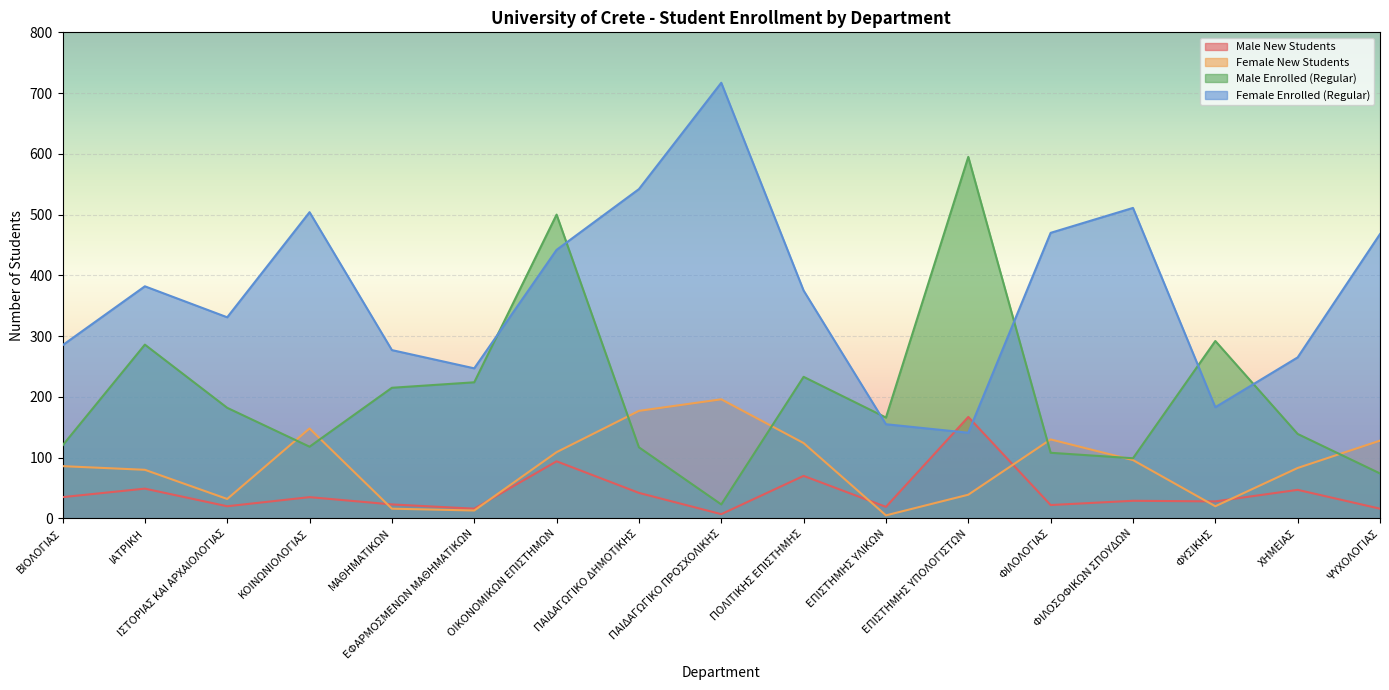

Which series has the largest range (max minus min)?

Female Enrolled (Regular)